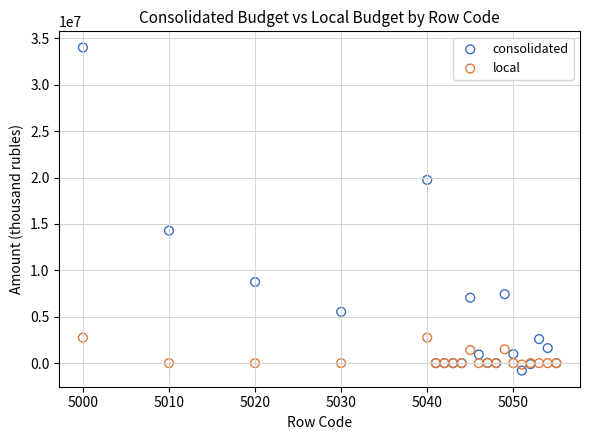

What is the X range (max minus min) for the scatter plot?

55